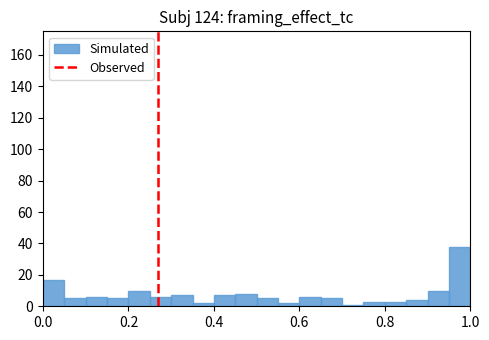

Around what value on the x-axis is the tallest bar? Give the approximate position of its centre, as read against the axis.

0.98